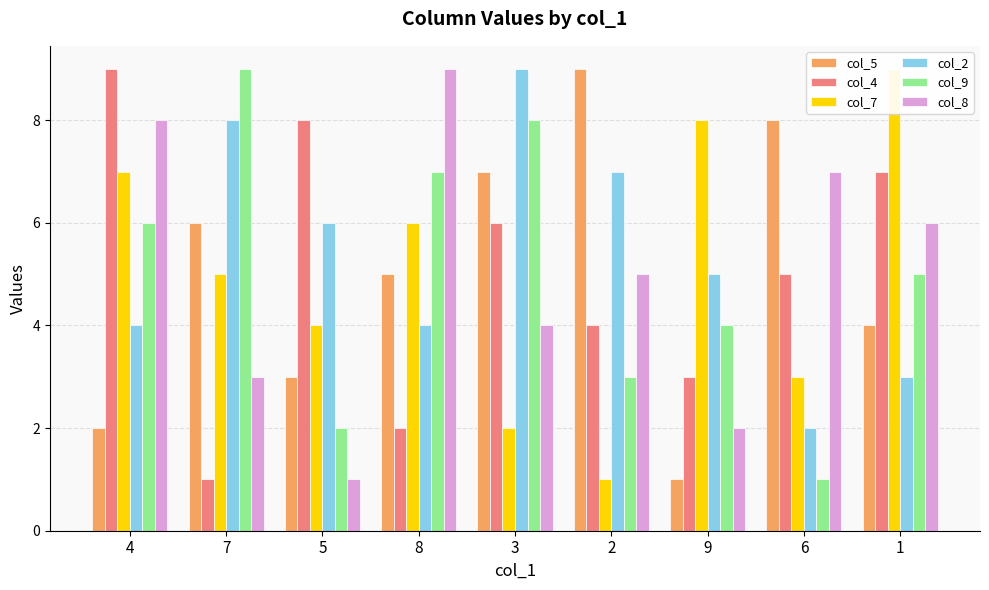

Where does the col_8 series first go above 5?

4